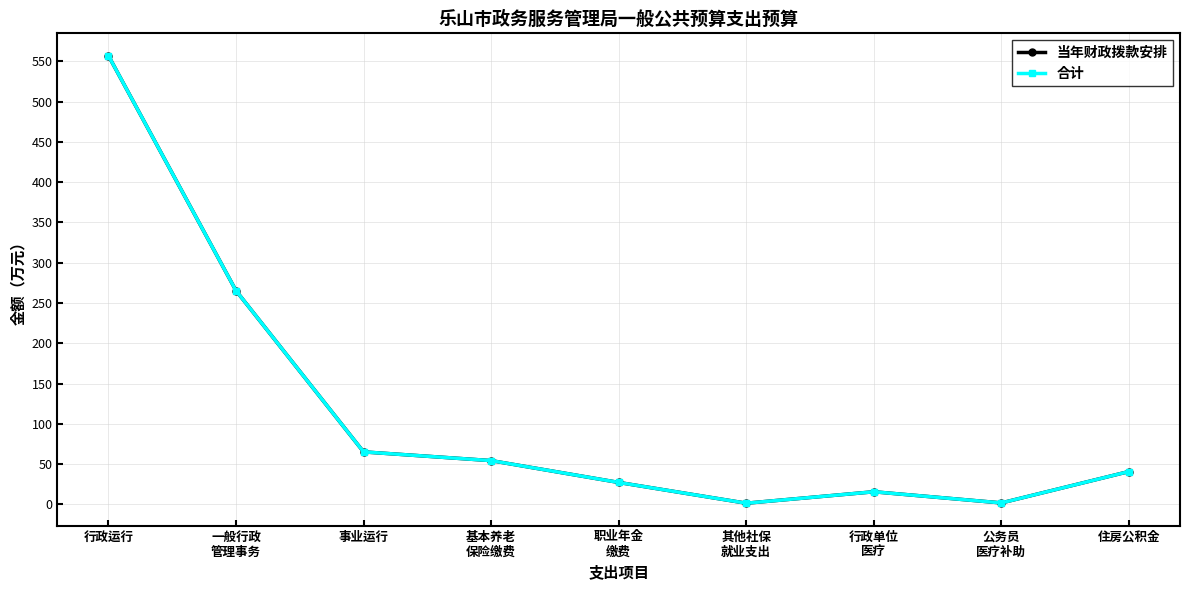

At which label does 合计 reach its peak?

行政运行